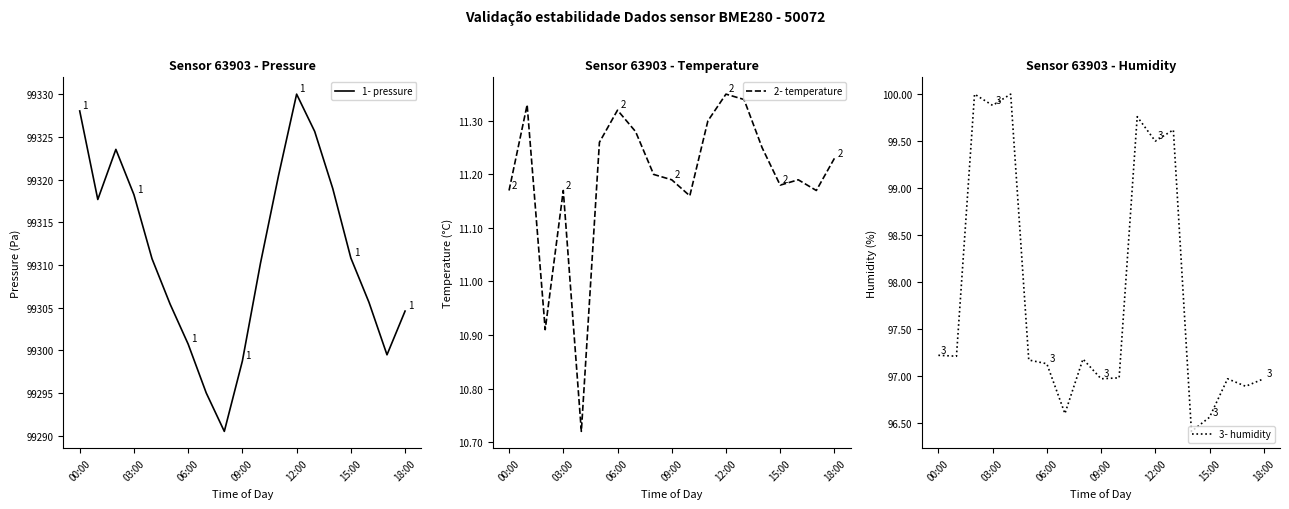

Is it true that 1- pressure equals 149862.1 at 14?

False